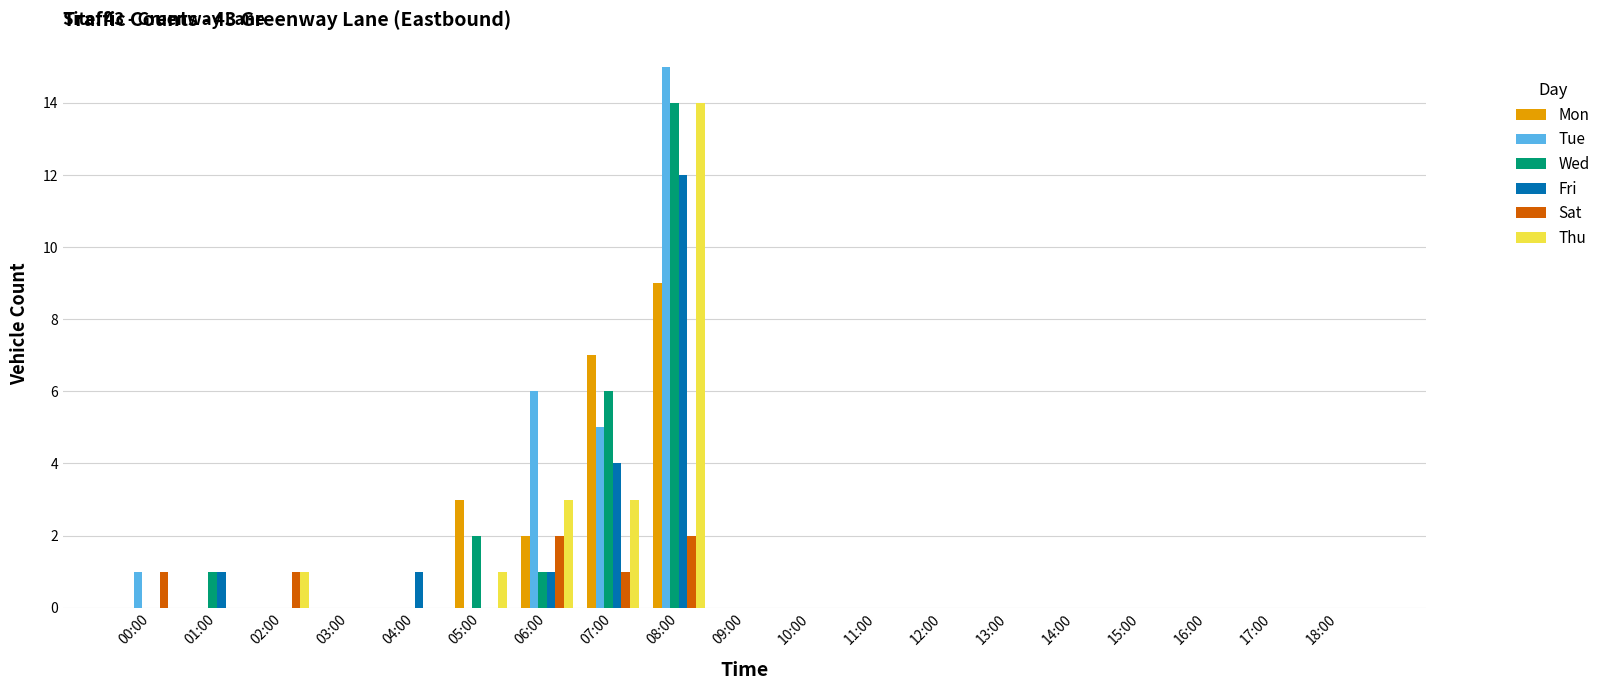

Does the chart contain stacked bars?

No